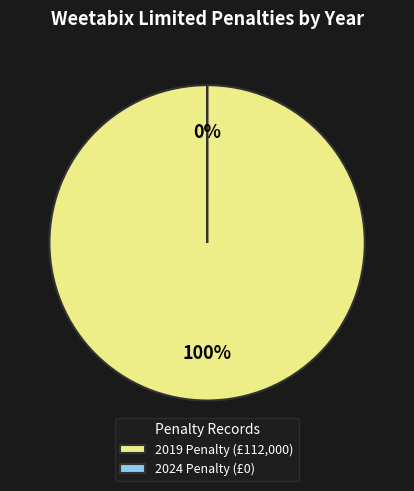

What portion of the pie excludes 2024 Penalty (£0)?

100.0%